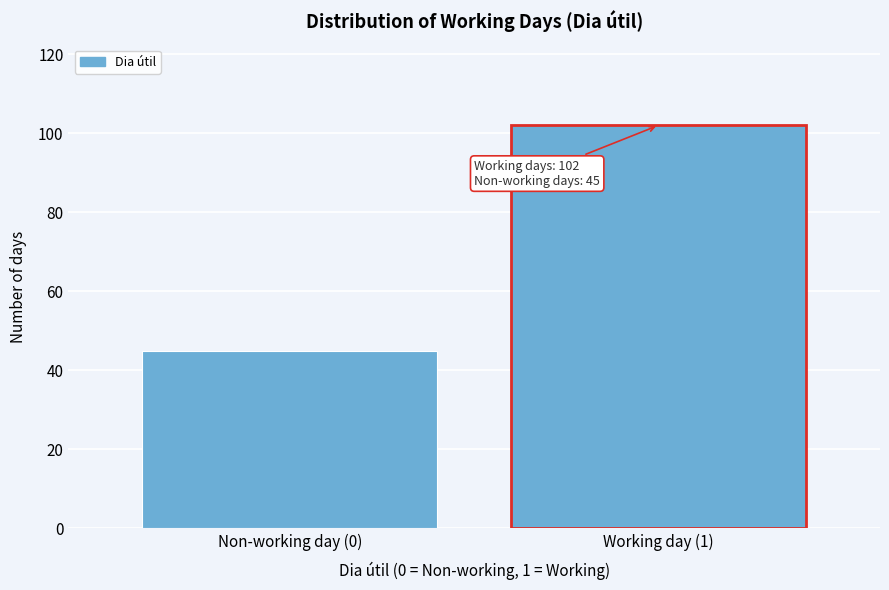

Reading right to left, list all the values displayed in this chart.

Working day (1)=102	Non-working day (0)=45